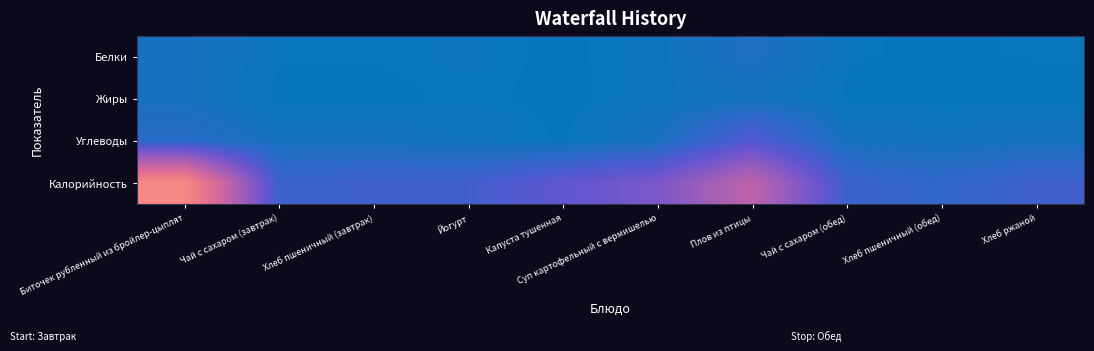

How many distinct data groups are displayed?

4